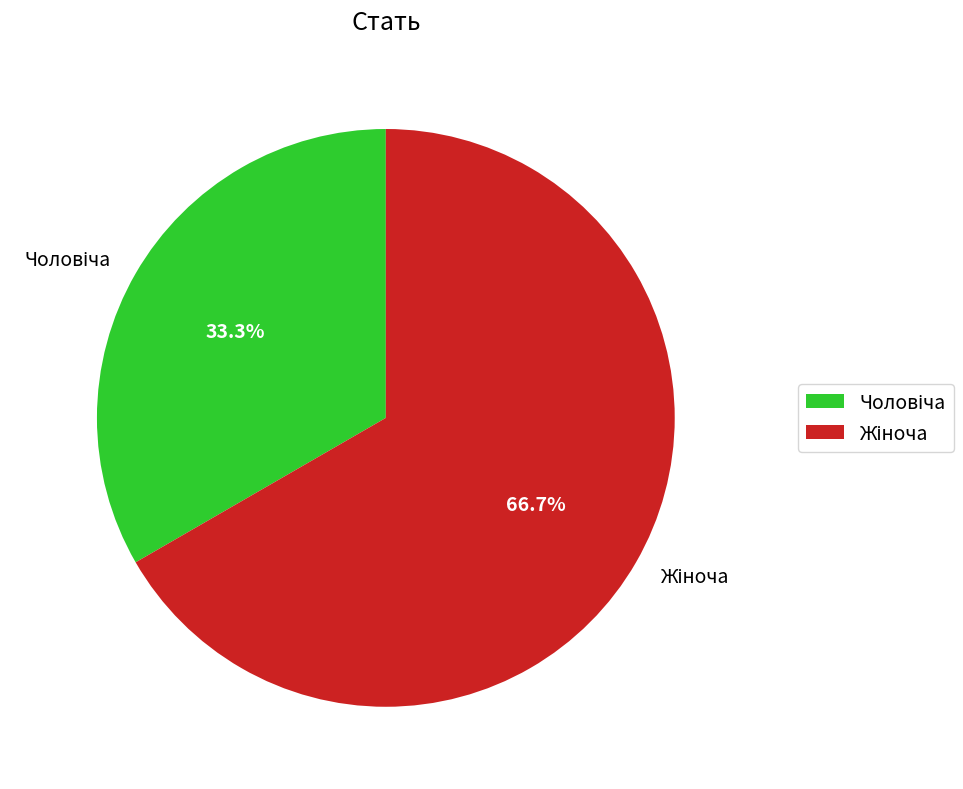

Does any single category account for the majority?

Yes